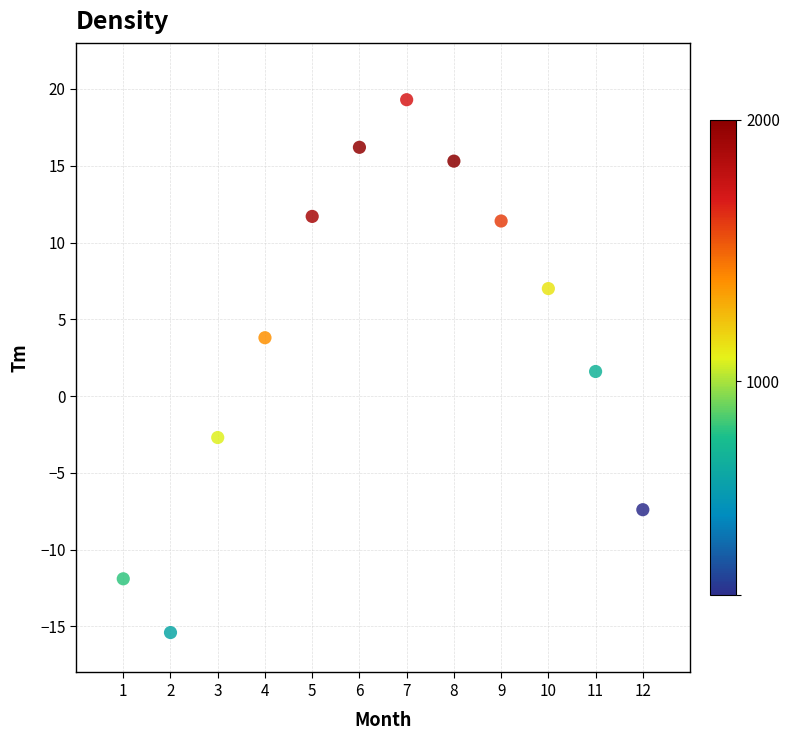

What is the average Y value?

4.1